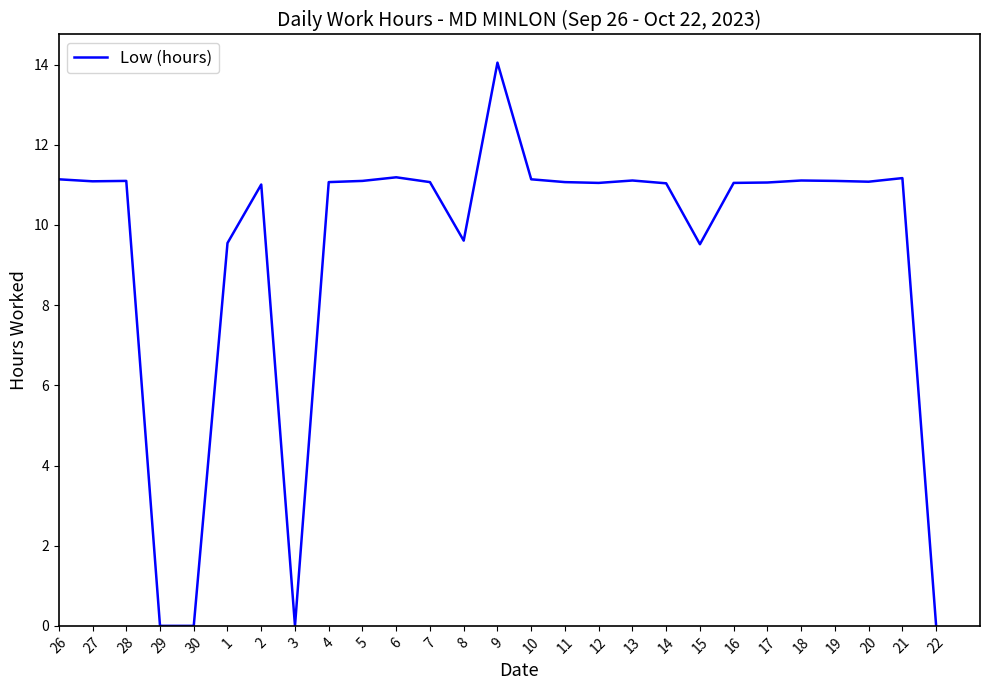

What is the difference between the maximum and minimum values?

14.1